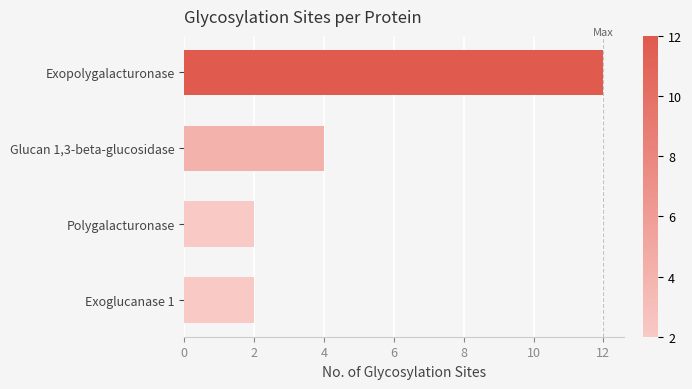

Reading top to bottom, list all the values displayed in this chart.

Exopolygalacturonase=12	Glucan 1,3-beta-glucosidase=4	Polygalacturonase=2	Exoglucanase 1=2